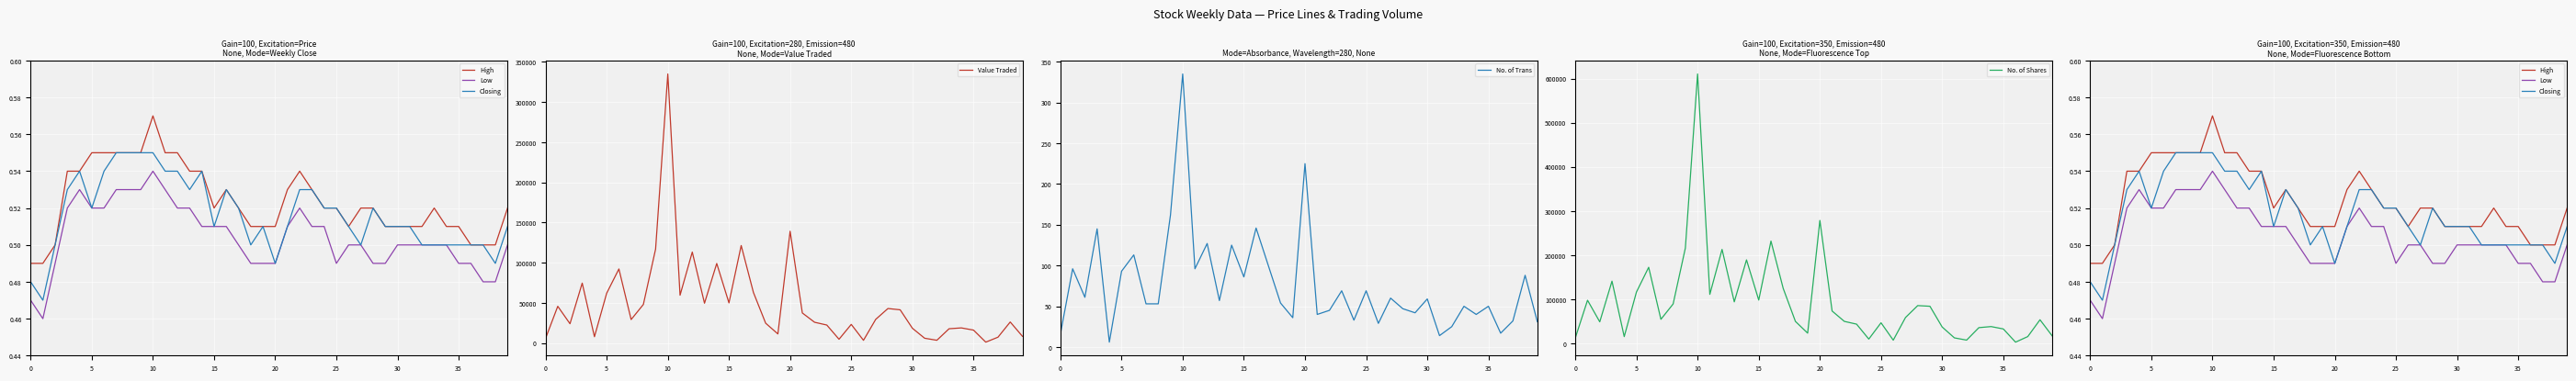

Which series has the largest total across all categories?

No. of Shares